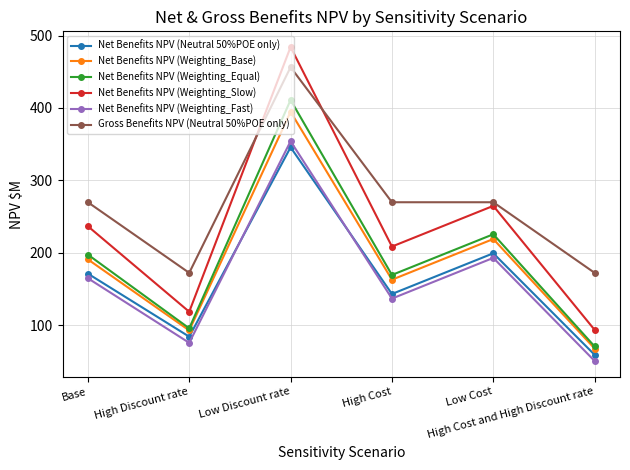

What is the maximum value shown in the chart?

484.2